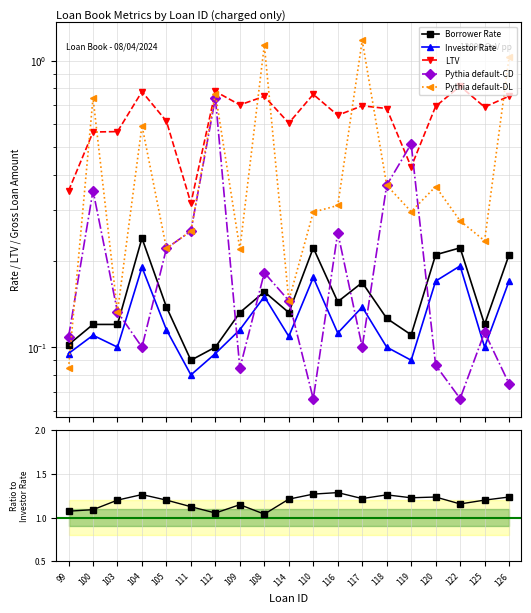

Which series has the widest spread of values?

Pythia default-DL